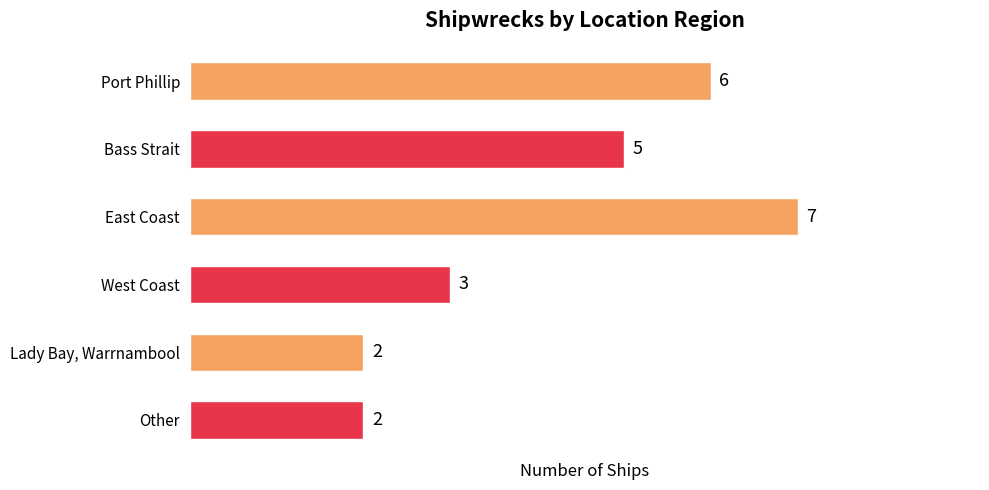

Count the number of categories in the chart.

6